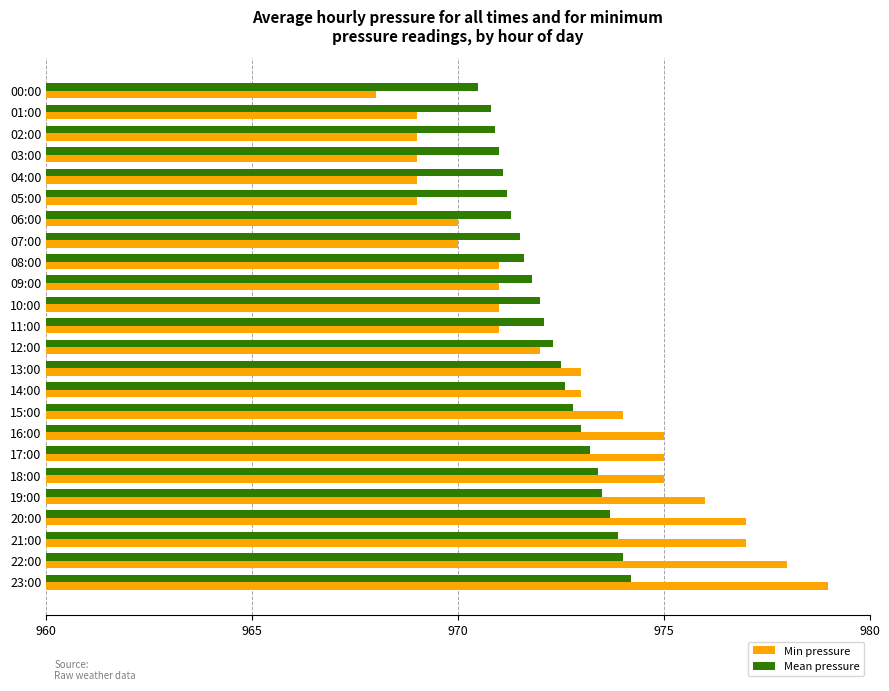

What is the difference between the second highest and minimum values in the Mean pressure series?

3.5